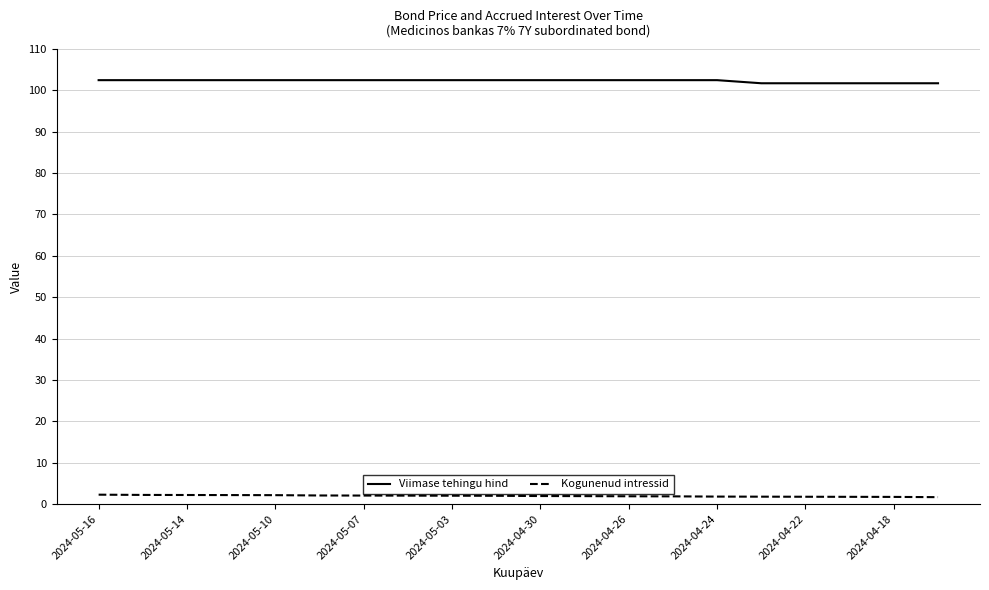

What is the maximum value for Viimase tehingu hind?

102.4